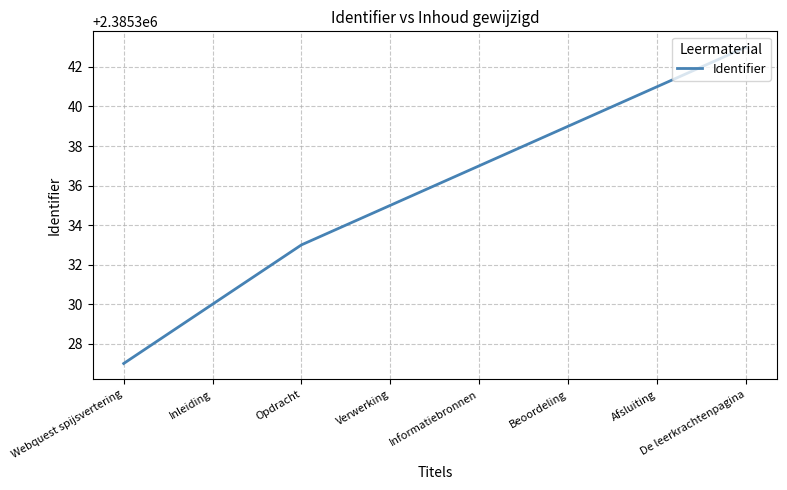

Reading left to right, list all the values displayed in this chart.

Webquest spijsvertering=2385327	Inleiding=2385330	Opdracht=2385333	Verwerking=2385335	Informatiebronnen=2385337	Beoordeling=2385339	Afsluiting=2385341	De leerkrachtenpagina=2385343